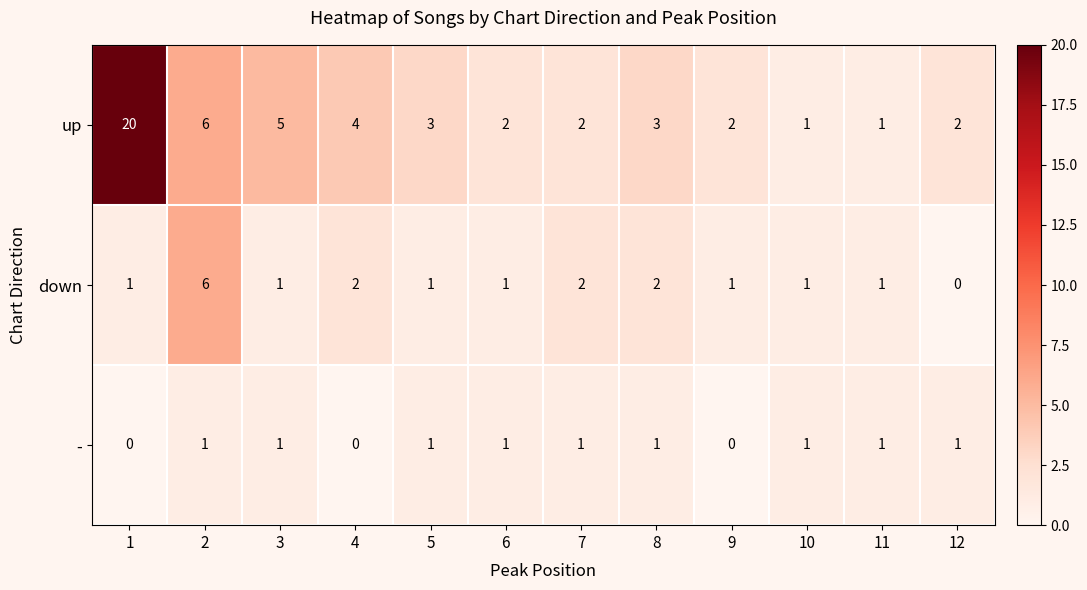

How many - values are between 1 and 2?

9